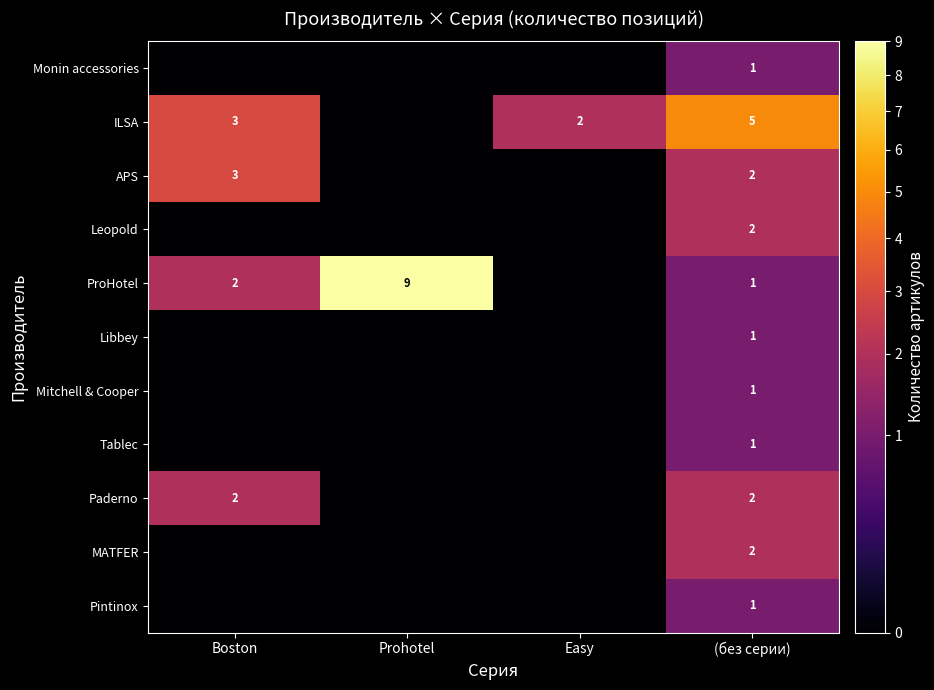

What is the difference between the highest and lowest values at (без серии)?

4